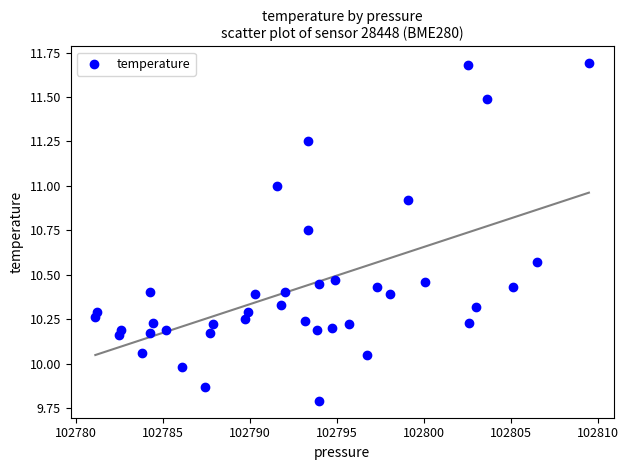

What is the range of X values (max minus min)?

28.4